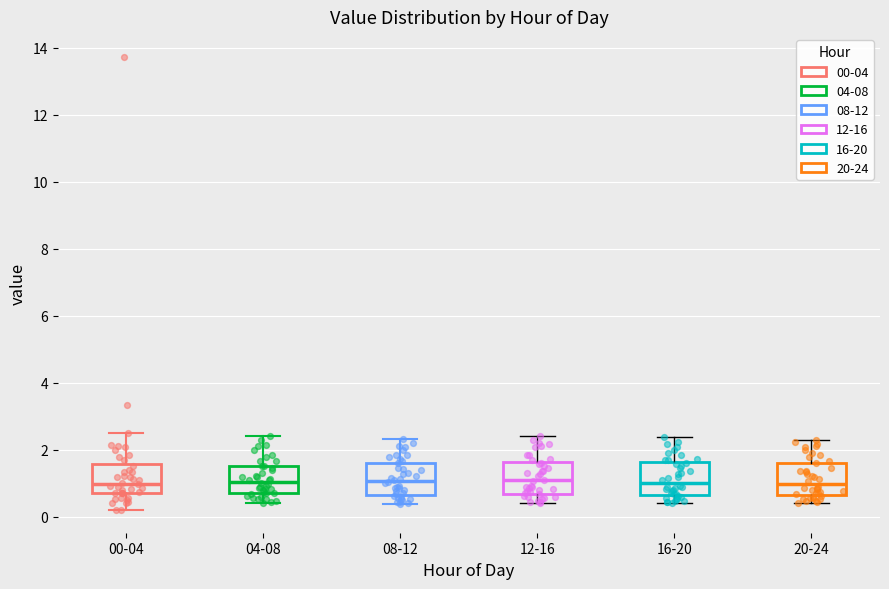

Where is the lower edge of the box for 00-04 on the y-axis? The values are not printed on the chart, so give them approximately, as read against the axis.

0.8